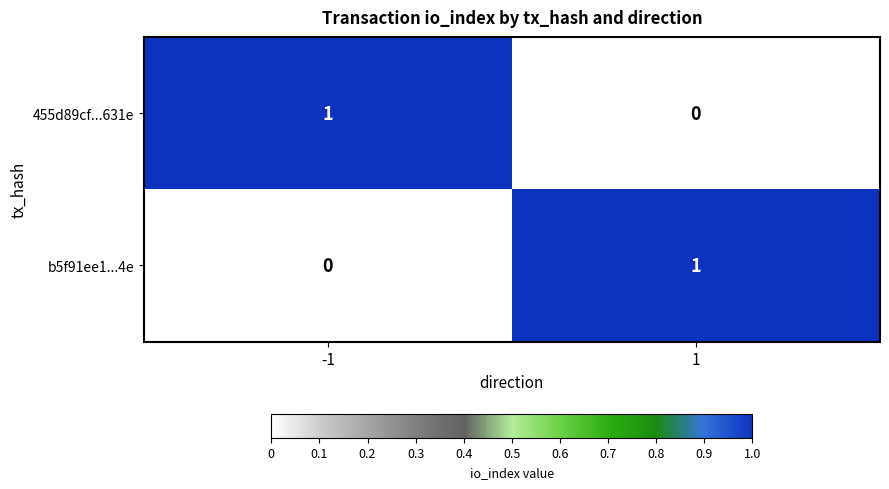

The b5f91ee1...4e series shows 1 at -1. True or false?

False